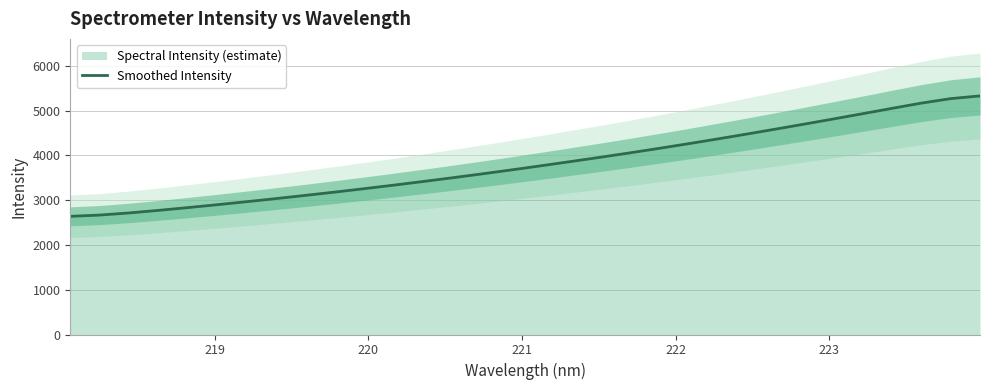

Reading left to right, extract all data points from this chart.

2638.8	2666.7	2714.2	2771.6	2833.4	2898.0	2965.0	3034.3	3105.7	3179.3	3255.3	3333.9	3415.0	3498.4	3584.3	3672.9	3764.2	3857.5	3952.5	4049.8	4150.4	4254.3	4361.0	4470.5	4582.6	4696.7	4812.6	4930.4	5049.8	5166.4	5266.7	5327.3